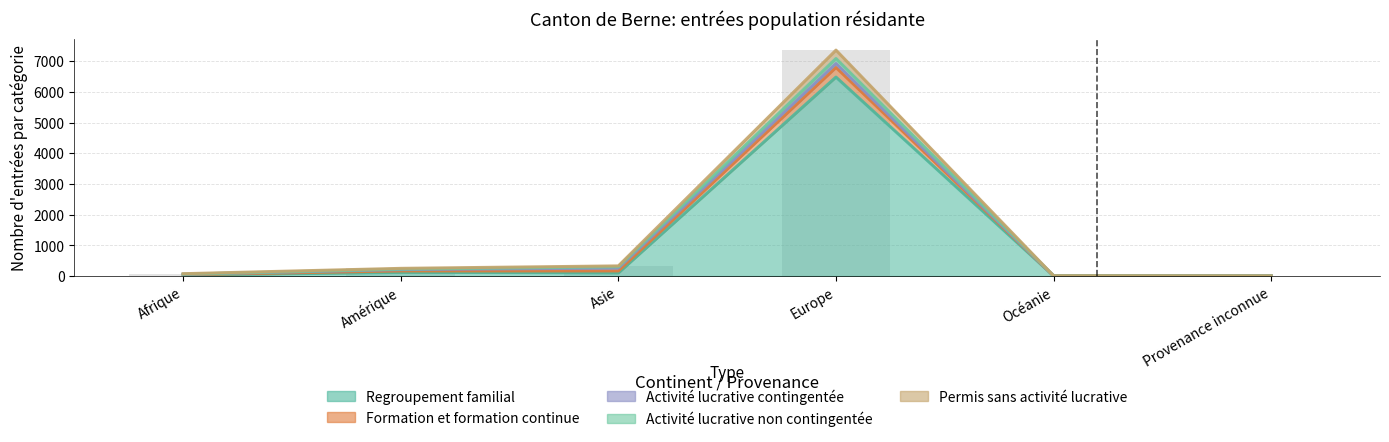

Which category has the highest value across all series?

Europe